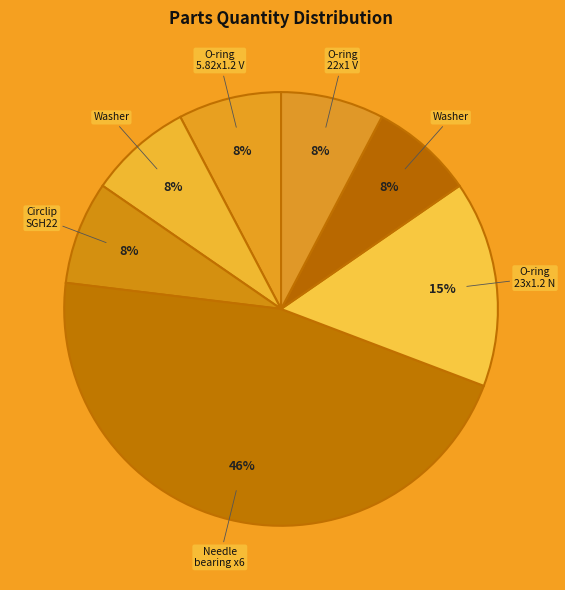

How many slices are in this pie chart?

7